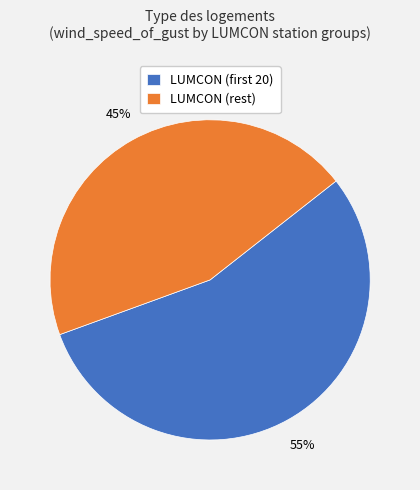

What is the smallest slice in the pie chart?

LUMCON (rest)